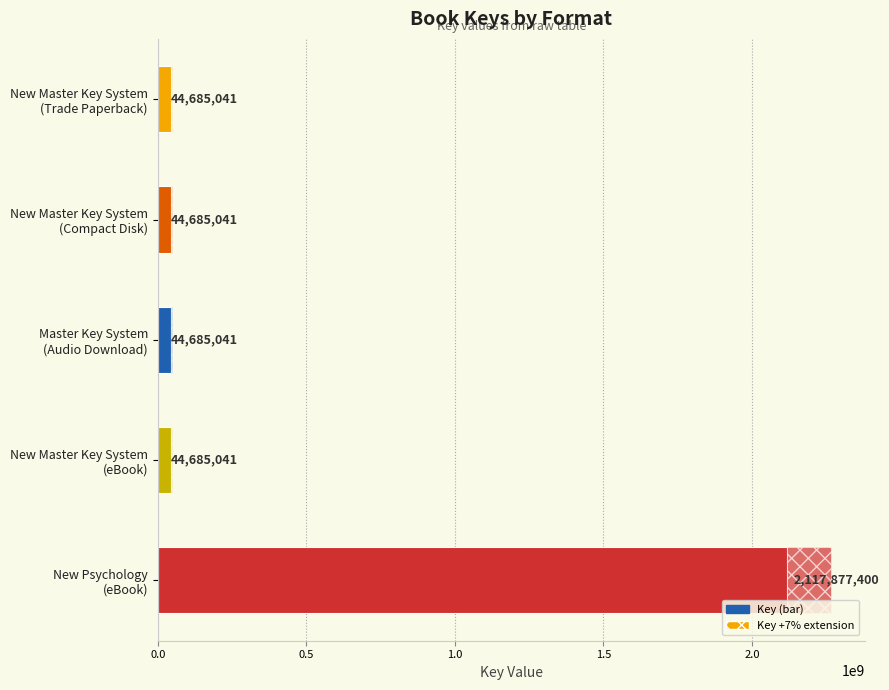

Does the chart contain any negative values?

No